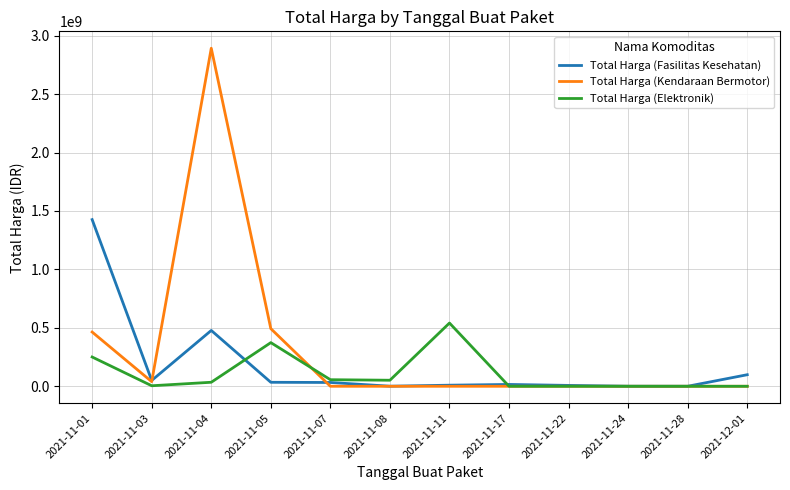

Rank the series by their maximum value, from highest to lowest.

Total Harga (Kendaraan Bermotor), Total Harga (Fasilitas Kesehatan), Total Harga (Elektronik)